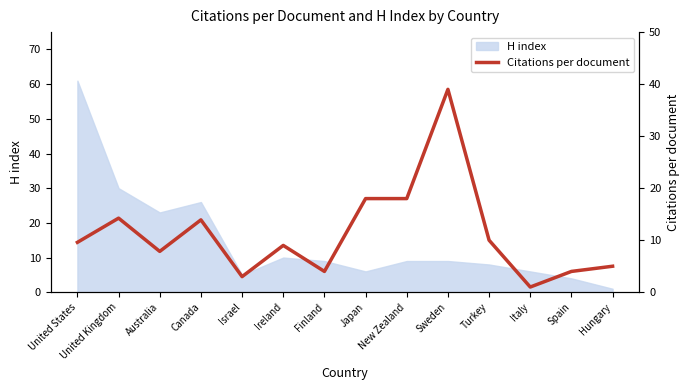

What is the maximum value for H index?

61